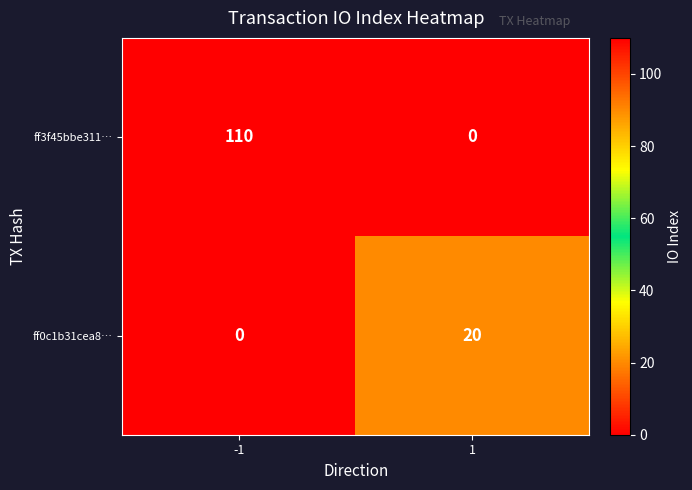

What is the greatest value displayed?

110